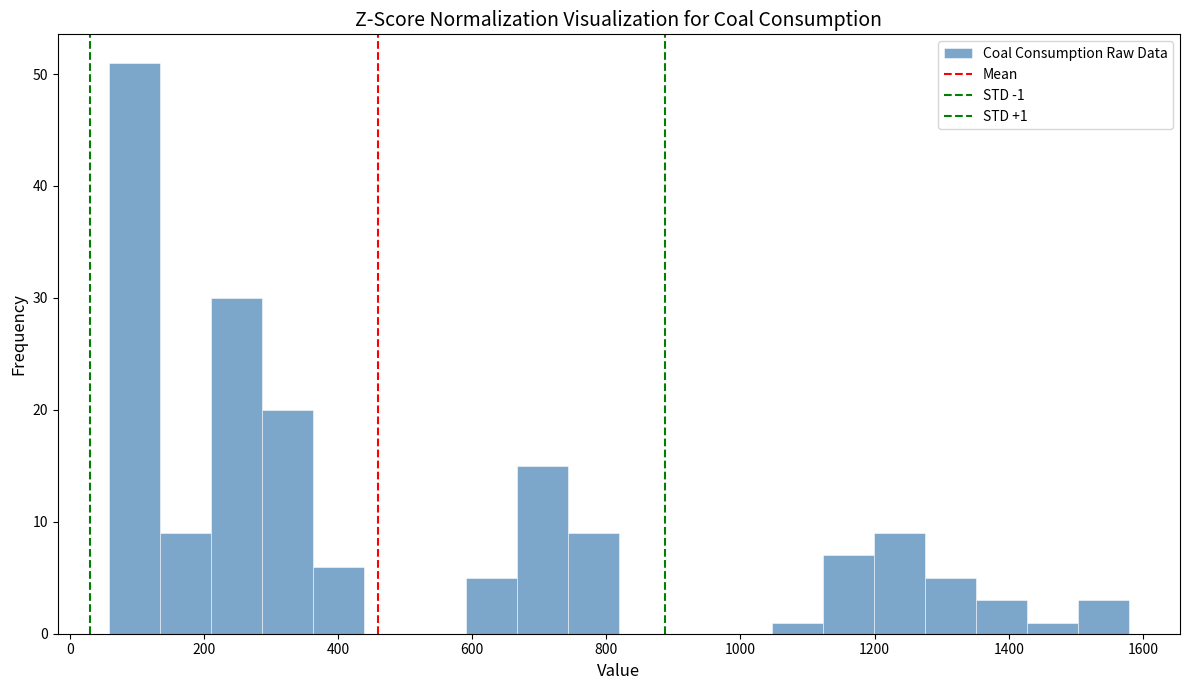

Around what value on the x-axis is the tallest bar? Give the approximate position of its centre, as read against the axis.

100